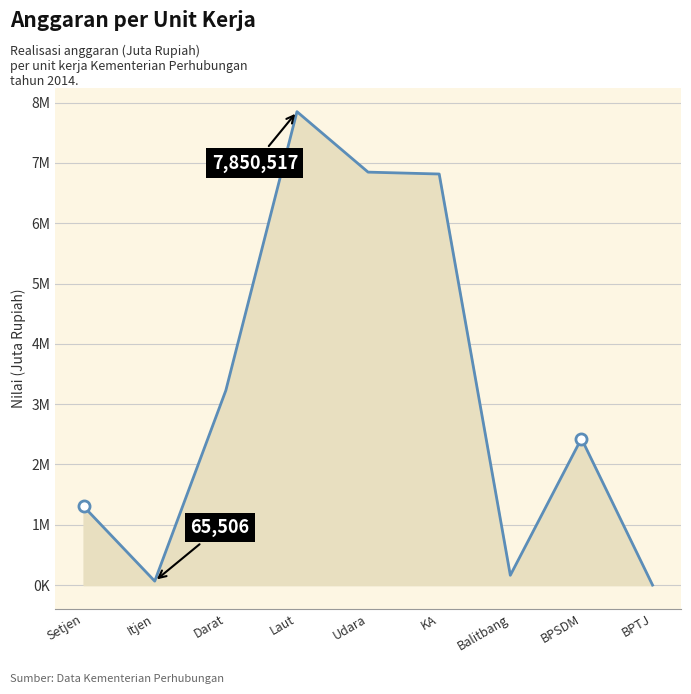

True or false: the data has more than 0 interior local peaks.

True